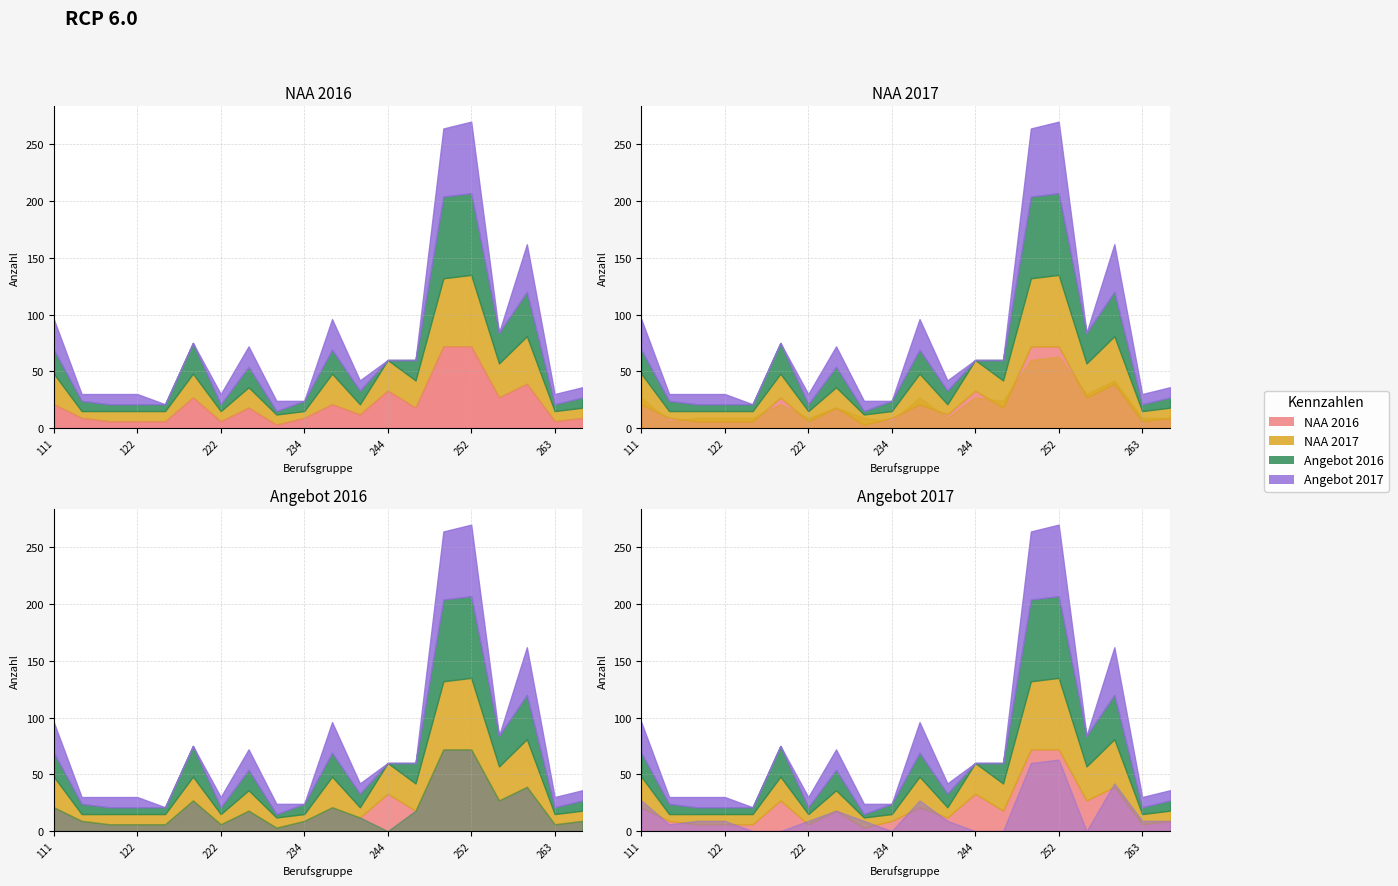

Which category has the highest value across all series?

251